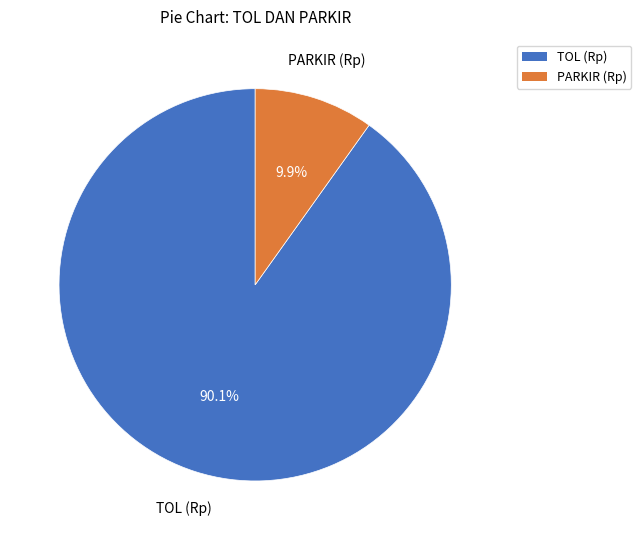

Which slice is the largest?

TOL (Rp)